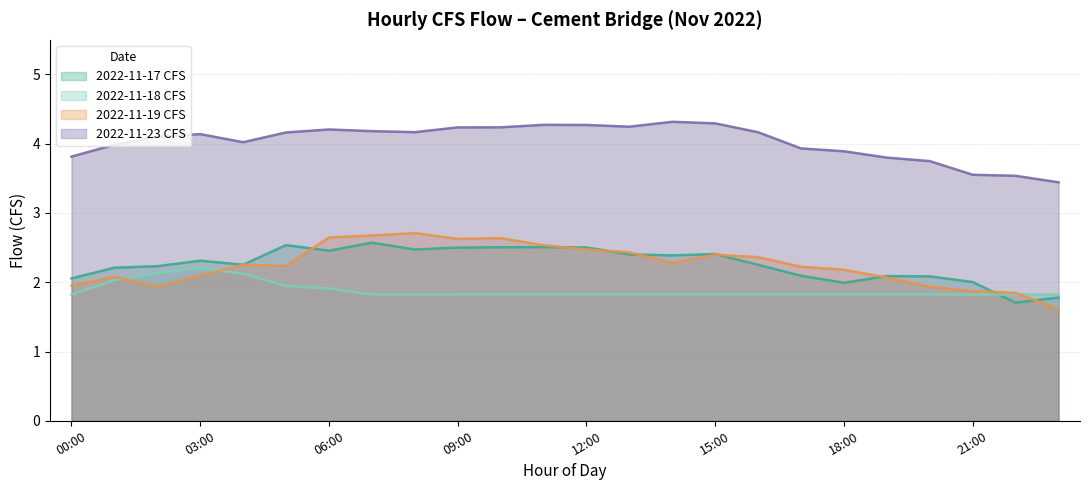

At which label does CFS_Nov23 reach its peak?

14:00